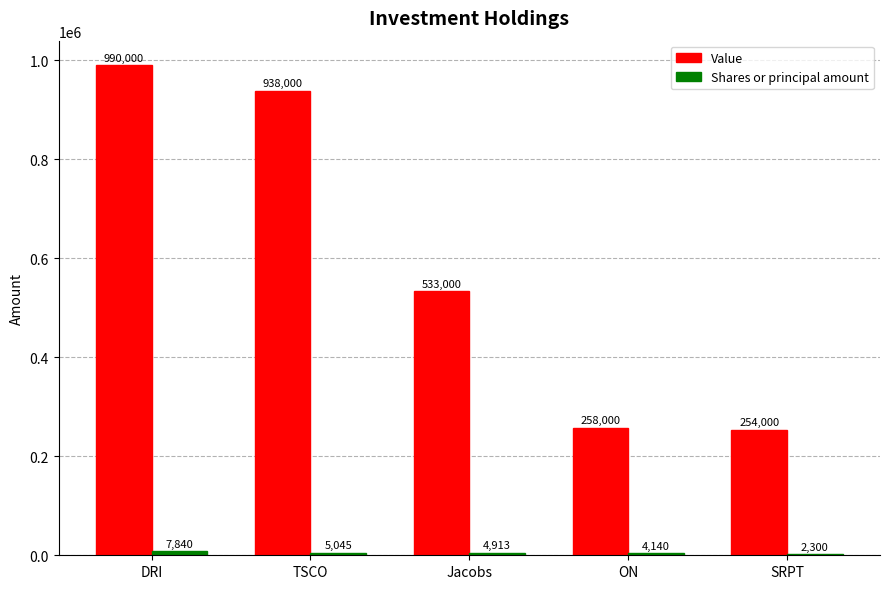

What is the maximum value for Value?

990000